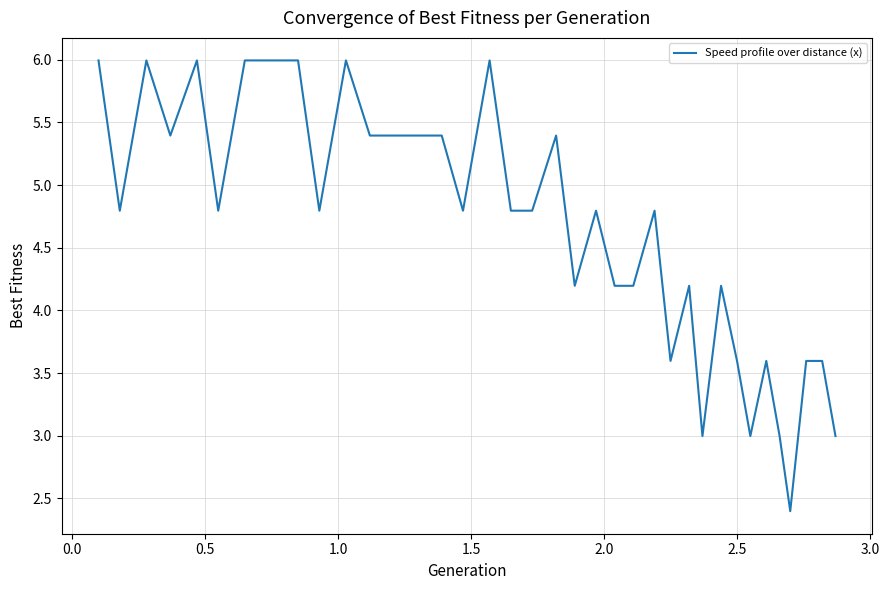

What is the maximum value shown in the chart?

6.0